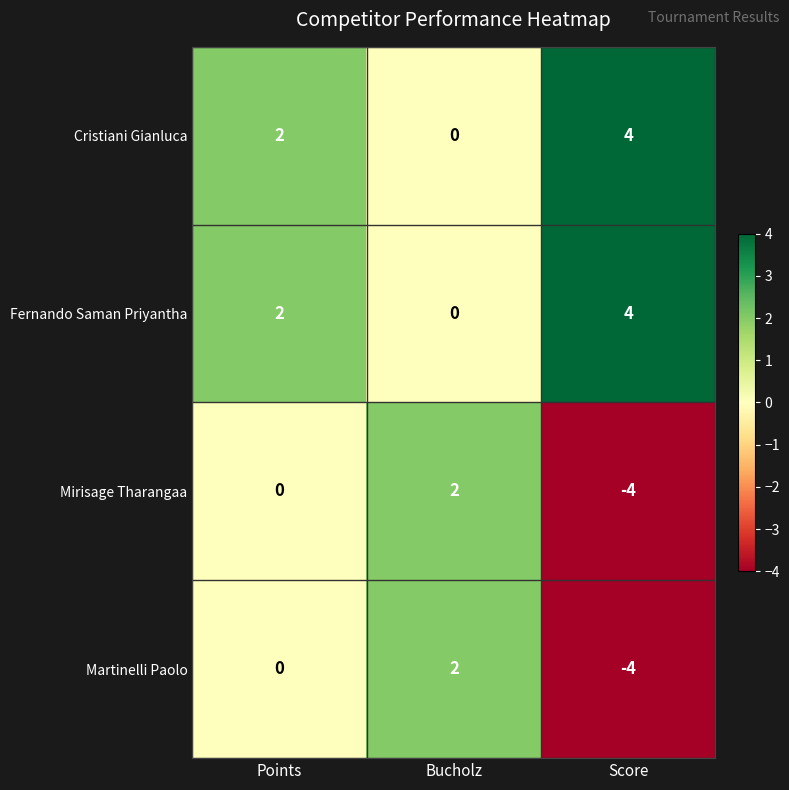

What is the spread (max minus min) of values at Score?

8